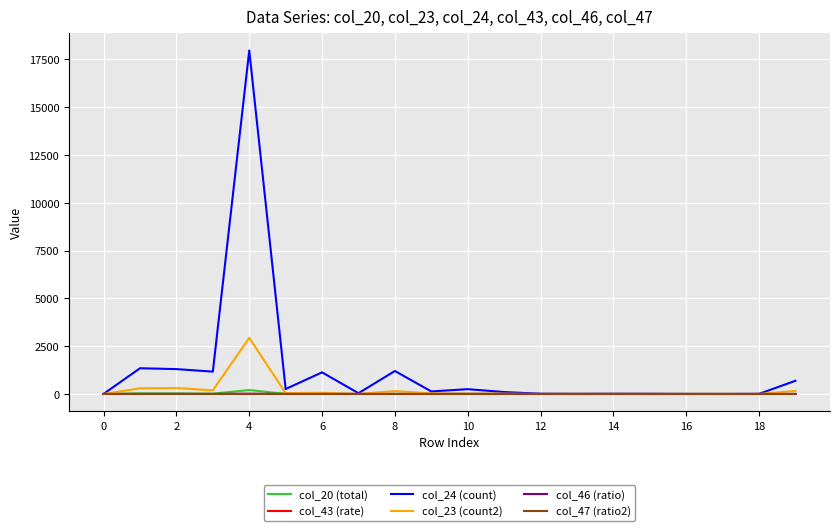

Which series has the largest total across all categories?

col_24 (count)